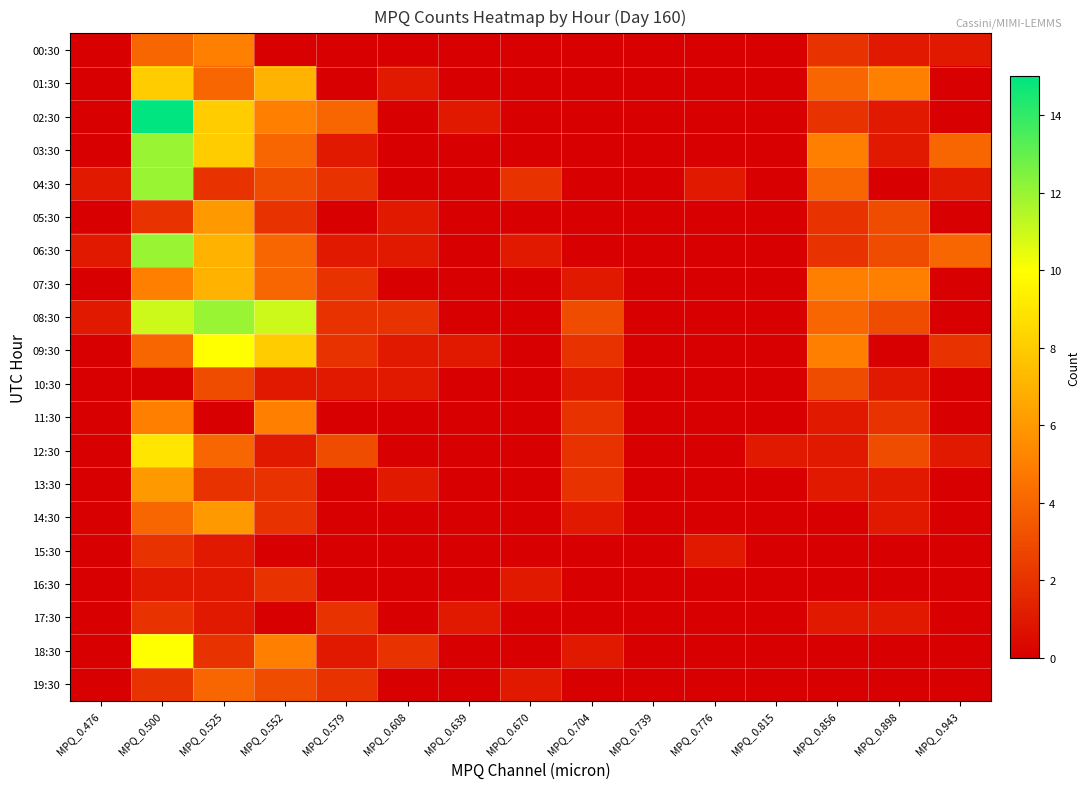

Reading left to right, list all the values displayed in this chart.

00:30: MPQ_0.476=0	MPQ_0.500=4	MPQ_0.525=5	MPQ_0.552=0	MPQ_0.579=0	MPQ_0.608=0	MPQ_0.639=0	MPQ_0.670=0	MPQ_0.704=0	MPQ_0.739=0	MPQ_0.776=0	MPQ_0.815=0	MPQ_0.856=2	MPQ_0.898=1	MPQ_0.943=1
01:30: MPQ_0.476=0	MPQ_0.500=8	MPQ_0.525=4	MPQ_0.552=7	MPQ_0.579=0	MPQ_0.608=1	MPQ_0.639=0	MPQ_0.670=0	MPQ_0.704=0	MPQ_0.739=0	MPQ_0.776=0	MPQ_0.815=0	MPQ_0.856=4	MPQ_0.898=5	MPQ_0.943=0
02:30: MPQ_0.476=0	MPQ_0.500=15	MPQ_0.525=8	MPQ_0.552=5	MPQ_0.579=4	MPQ_0.608=0	MPQ_0.639=1	MPQ_0.670=0	MPQ_0.704=0	MPQ_0.739=0	MPQ_0.776=0	MPQ_0.815=0	MPQ_0.856=2	MPQ_0.898=1	MPQ_0.943=0
03:30: MPQ_0.476=0	MPQ_0.500=12	MPQ_0.525=8	MPQ_0.552=4	MPQ_0.579=1	MPQ_0.608=0	MPQ_0.639=0	MPQ_0.670=0	MPQ_0.704=0	MPQ_0.739=0	MPQ_0.776=0	MPQ_0.815=0	MPQ_0.856=5	MPQ_0.898=1	MPQ_0.943=4
04:30: MPQ_0.476=1	MPQ_0.500=12	MPQ_0.525=2	MPQ_0.552=3	MPQ_0.579=2	MPQ_0.608=0	MPQ_0.639=0	MPQ_0.670=2	MPQ_0.704=0	MPQ_0.739=0	MPQ_0.776=1	MPQ_0.815=0	MPQ_0.856=4	MPQ_0.898=0	MPQ_0.943=1
05:30: MPQ_0.476=0	MPQ_0.500=2	MPQ_0.525=6	MPQ_0.552=2	MPQ_0.579=0	MPQ_0.608=1	MPQ_0.639=0	MPQ_0.670=0	MPQ_0.704=0	MPQ_0.739=0	MPQ_0.776=0	MPQ_0.815=0	MPQ_0.856=2	MPQ_0.898=3	MPQ_0.943=0
06:30: MPQ_0.476=1	MPQ_0.500=12	MPQ_0.525=7	MPQ_0.552=4	MPQ_0.579=1	MPQ_0.608=1	MPQ_0.639=0	MPQ_0.670=1	MPQ_0.704=0	MPQ_0.739=0	MPQ_0.776=0	MPQ_0.815=0	MPQ_0.856=2	MPQ_0.898=3	MPQ_0.943=4
07:30: MPQ_0.476=0	MPQ_0.500=5	MPQ_0.525=7	MPQ_0.552=4	MPQ_0.579=2	MPQ_0.608=0	MPQ_0.639=0	MPQ_0.670=0	MPQ_0.704=1	MPQ_0.739=0	MPQ_0.776=0	MPQ_0.815=0	MPQ_0.856=5	MPQ_0.898=5	MPQ_0.943=0
08:30: MPQ_0.476=1	MPQ_0.500=11	MPQ_0.525=12	MPQ_0.552=11	MPQ_0.579=2	MPQ_0.608=2	MPQ_0.639=0	MPQ_0.670=0	MPQ_0.704=3	MPQ_0.739=0	MPQ_0.776=0	MPQ_0.815=0	MPQ_0.856=4	MPQ_0.898=3	MPQ_0.943=0
09:30: MPQ_0.476=0	MPQ_0.500=4	MPQ_0.525=10	MPQ_0.552=8	MPQ_0.579=2	MPQ_0.608=1	MPQ_0.639=1	MPQ_0.670=0	MPQ_0.704=2	MPQ_0.739=0	MPQ_0.776=0	MPQ_0.815=0	MPQ_0.856=5	MPQ_0.898=0	MPQ_0.943=2
10:30: MPQ_0.476=0	MPQ_0.500=0	MPQ_0.525=3	MPQ_0.552=1	MPQ_0.579=1	MPQ_0.608=1	MPQ_0.639=0	MPQ_0.670=0	MPQ_0.704=1	MPQ_0.739=0	MPQ_0.776=0	MPQ_0.815=0	MPQ_0.856=3	MPQ_0.898=1	MPQ_0.943=0
11:30: MPQ_0.476=0	MPQ_0.500=5	MPQ_0.525=0	MPQ_0.552=5	MPQ_0.579=0	MPQ_0.608=0	MPQ_0.639=0	MPQ_0.670=0	MPQ_0.704=2	MPQ_0.739=0	MPQ_0.776=0	MPQ_0.815=0	MPQ_0.856=1	MPQ_0.898=2	MPQ_0.943=0
12:30: MPQ_0.476=0	MPQ_0.500=9	MPQ_0.525=4	MPQ_0.552=1	MPQ_0.579=3	MPQ_0.608=0	MPQ_0.639=0	MPQ_0.670=0	MPQ_0.704=2	MPQ_0.739=0	MPQ_0.776=0	MPQ_0.815=1	MPQ_0.856=1	MPQ_0.898=3	MPQ_0.943=1
13:30: MPQ_0.476=0	MPQ_0.500=6	MPQ_0.525=2	MPQ_0.552=2	MPQ_0.579=0	MPQ_0.608=1	MPQ_0.639=0	MPQ_0.670=0	MPQ_0.704=2	MPQ_0.739=0	MPQ_0.776=0	MPQ_0.815=0	MPQ_0.856=1	MPQ_0.898=1	MPQ_0.943=0
14:30: MPQ_0.476=0	MPQ_0.500=4	MPQ_0.525=6	MPQ_0.552=2	MPQ_0.579=0	MPQ_0.608=0	MPQ_0.639=0	MPQ_0.670=0	MPQ_0.704=1	MPQ_0.739=0	MPQ_0.776=0	MPQ_0.815=0	MPQ_0.856=0	MPQ_0.898=1	MPQ_0.943=0
15:30: MPQ_0.476=0	MPQ_0.500=2	MPQ_0.525=1	MPQ_0.552=0	MPQ_0.579=0	MPQ_0.608=0	MPQ_0.639=0	MPQ_0.670=0	MPQ_0.704=0	MPQ_0.739=0	MPQ_0.776=1	MPQ_0.815=0	MPQ_0.856=0	MPQ_0.898=0	MPQ_0.943=0
16:30: MPQ_0.476=0	MPQ_0.500=1	MPQ_0.525=1	MPQ_0.552=2	MPQ_0.579=0	MPQ_0.608=0	MPQ_0.639=0	MPQ_0.670=1	MPQ_0.704=0	MPQ_0.739=0	MPQ_0.776=0	MPQ_0.815=0	MPQ_0.856=0	MPQ_0.898=0	MPQ_0.943=0
17:30: MPQ_0.476=0	MPQ_0.500=2	MPQ_0.525=1	MPQ_0.552=0	MPQ_0.579=2	MPQ_0.608=0	MPQ_0.639=1	MPQ_0.670=0	MPQ_0.704=0	MPQ_0.739=0	MPQ_0.776=0	MPQ_0.815=0	MPQ_0.856=1	MPQ_0.898=1	MPQ_0.943=0
18:30: MPQ_0.476=0	MPQ_0.500=10	MPQ_0.525=2	MPQ_0.552=5	MPQ_0.579=1	MPQ_0.608=2	MPQ_0.639=0	MPQ_0.670=0	MPQ_0.704=1	MPQ_0.739=0	MPQ_0.776=0	MPQ_0.815=0	MPQ_0.856=0	MPQ_0.898=0	MPQ_0.943=0
19:30: MPQ_0.476=0	MPQ_0.500=2	MPQ_0.525=4	MPQ_0.552=3	MPQ_0.579=2	MPQ_0.608=0	MPQ_0.639=0	MPQ_0.670=1	MPQ_0.704=0	MPQ_0.739=0	MPQ_0.776=0	MPQ_0.815=0	MPQ_0.856=0	MPQ_0.898=0	MPQ_0.943=0